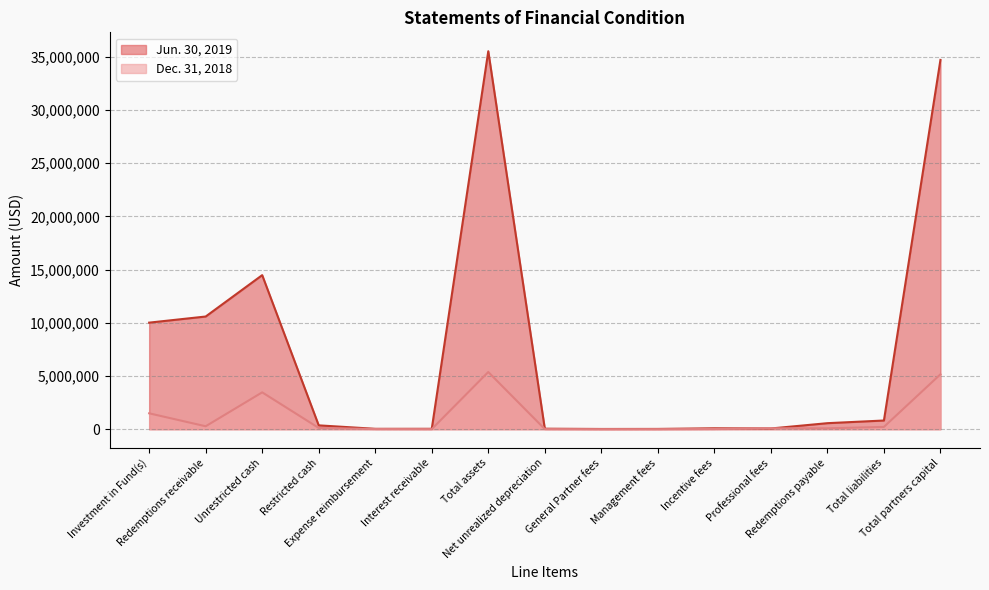

At which label does Dec. 31, 2018 reach its minimum?

General Partner fees